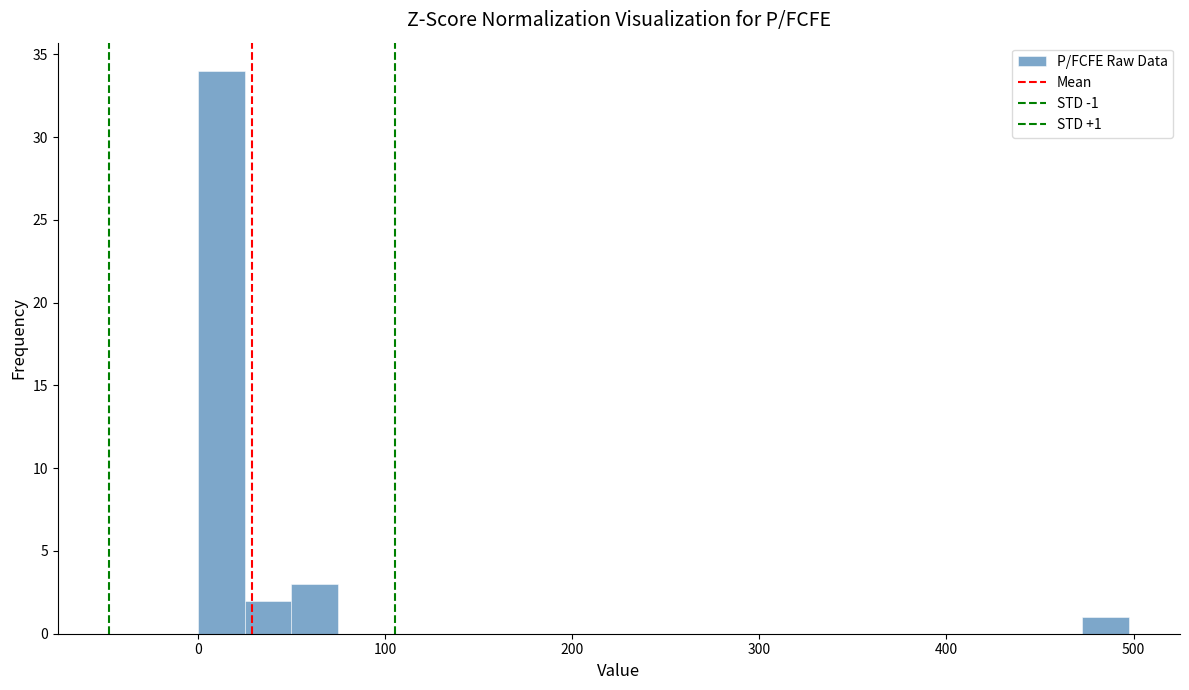

Around what value on the x-axis is the tallest bar? Give the approximate position of its centre, as read against the axis.

10